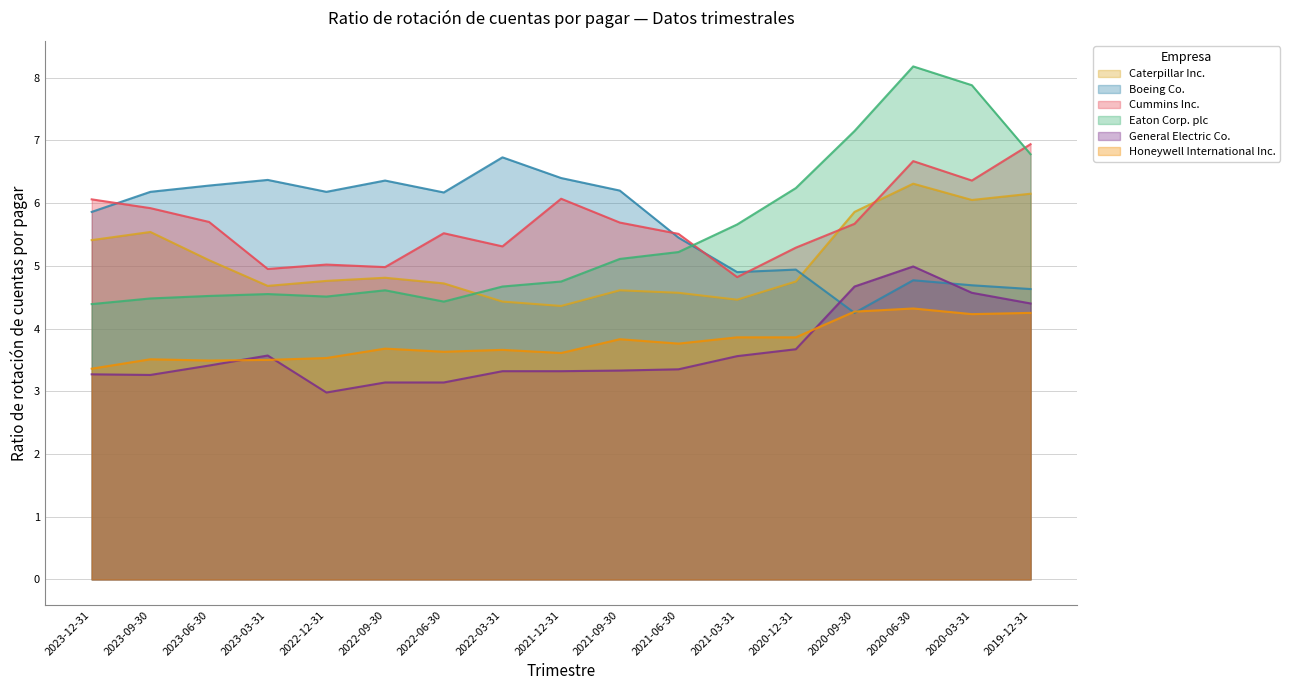

True or false: General Electric Co. and Caterpillar Inc. cross at least once.

False